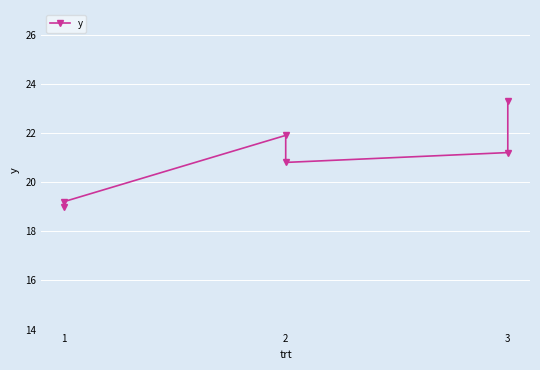

How many data points are less than 21?

3